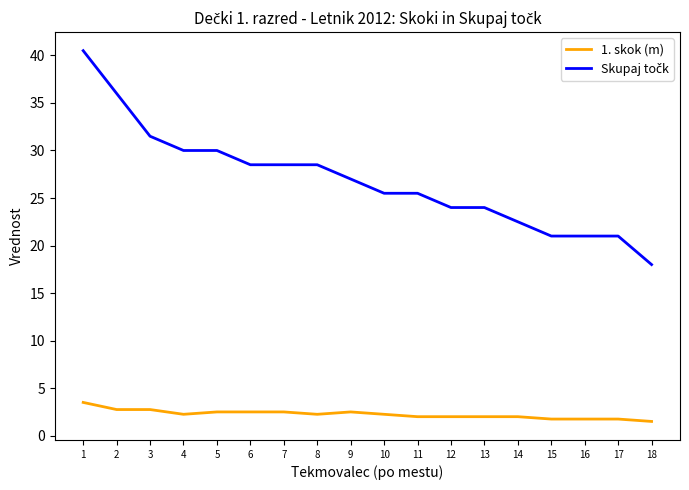

The value of 1. skok (m) at 8 is 3.8. True or false?

False